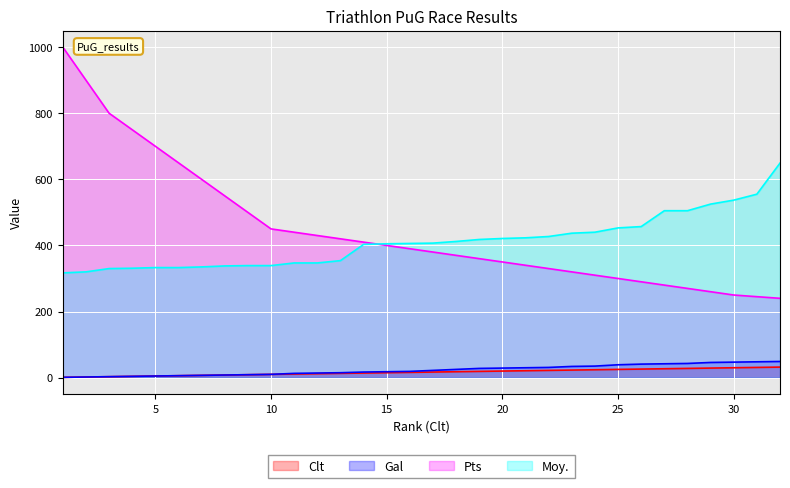

What is the value of the Pts point at the 10th from the left?

450